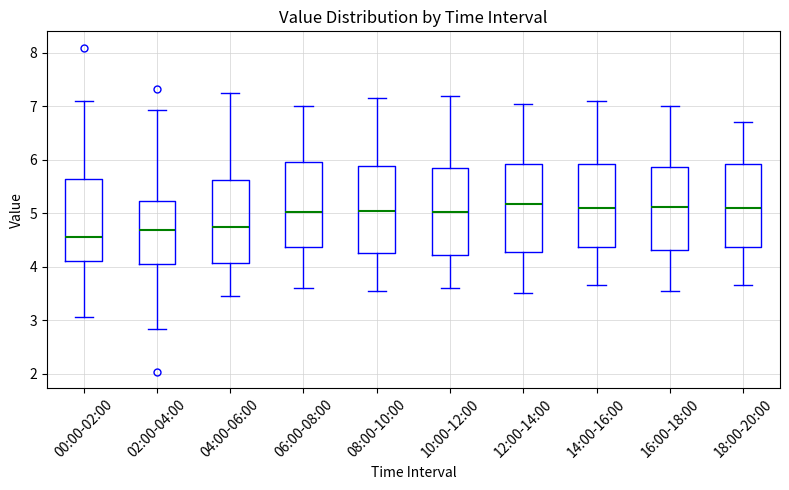

Where does the lower whisker of the box for 06:00-08:00 end on the y-axis? The values are not printed on the chart, so give them approximately, as read against the axis.

3.6